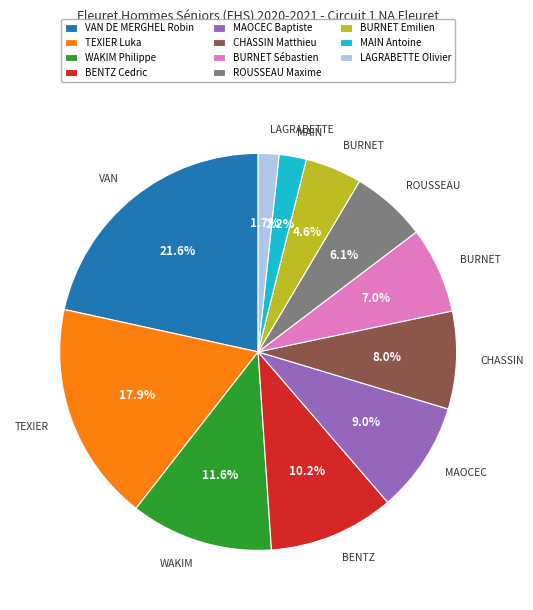

Rank the categories by value from lowest to highest.

LAGRABETTE Olivier, MAIN Antoine, BURNET Emilien, ROUSSEAU Maxime, BURNET Sébastien, CHASSIN Matthieu, MAOCEC Baptiste, BENTZ Cedric, WAKIM Philippe, TEXIER Luka, VAN DE MERGHEL Robin